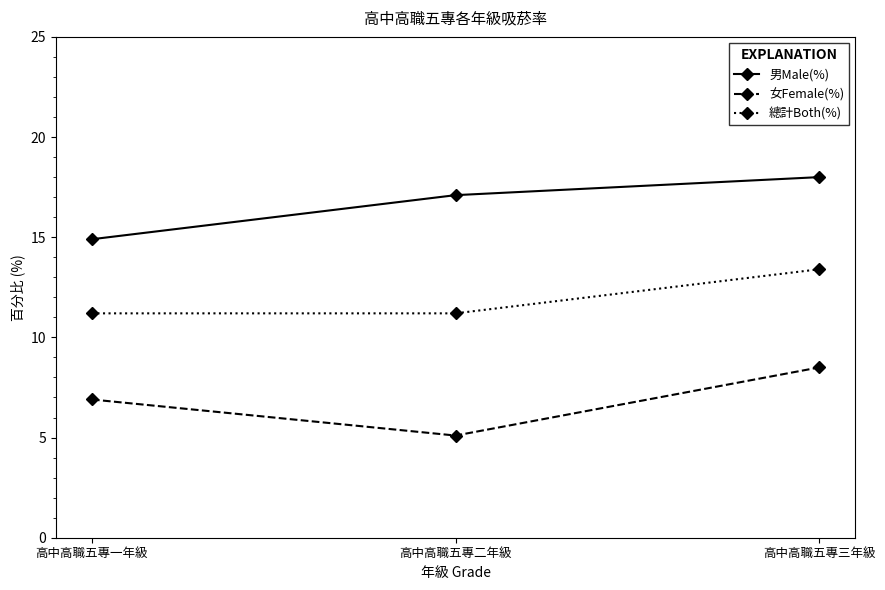

Which series has the largest range (max minus min)?

女Female(%)